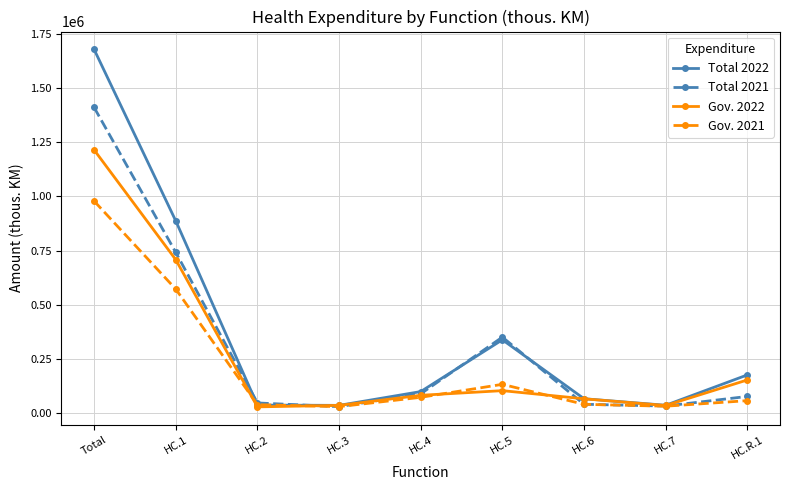

What is the spread (max minus min) of values at Total?

699589